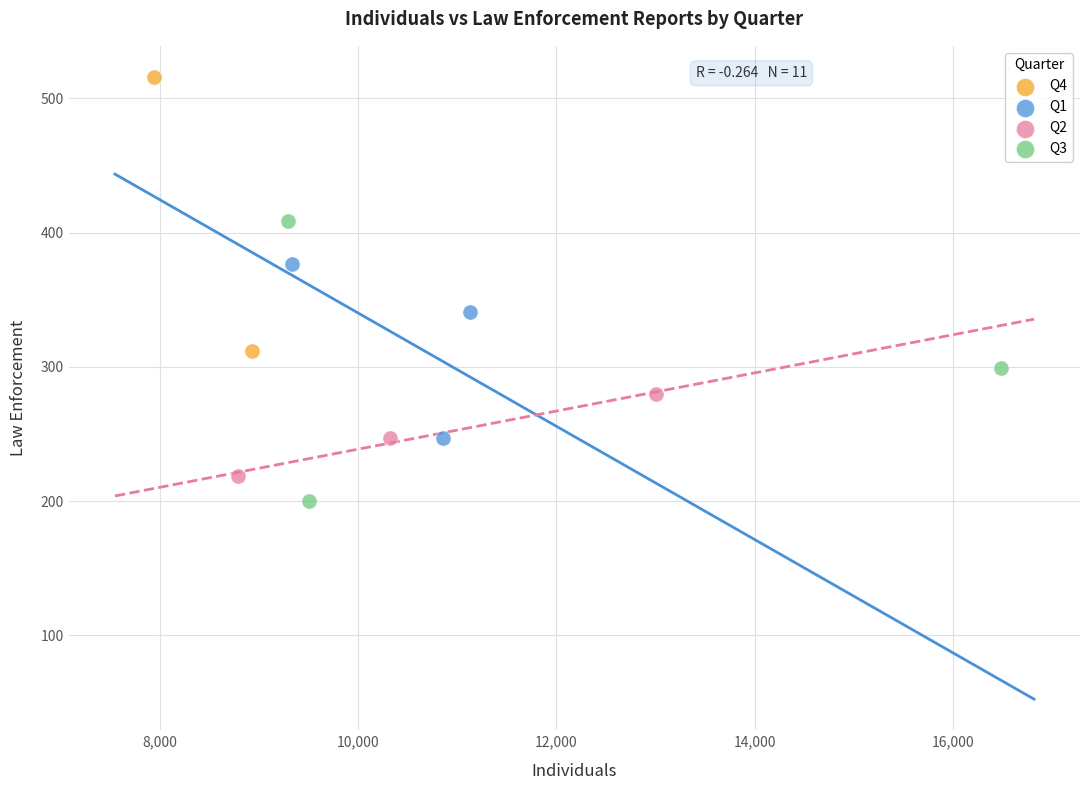

Which series reaches the maximum Y coordinate?

Q4